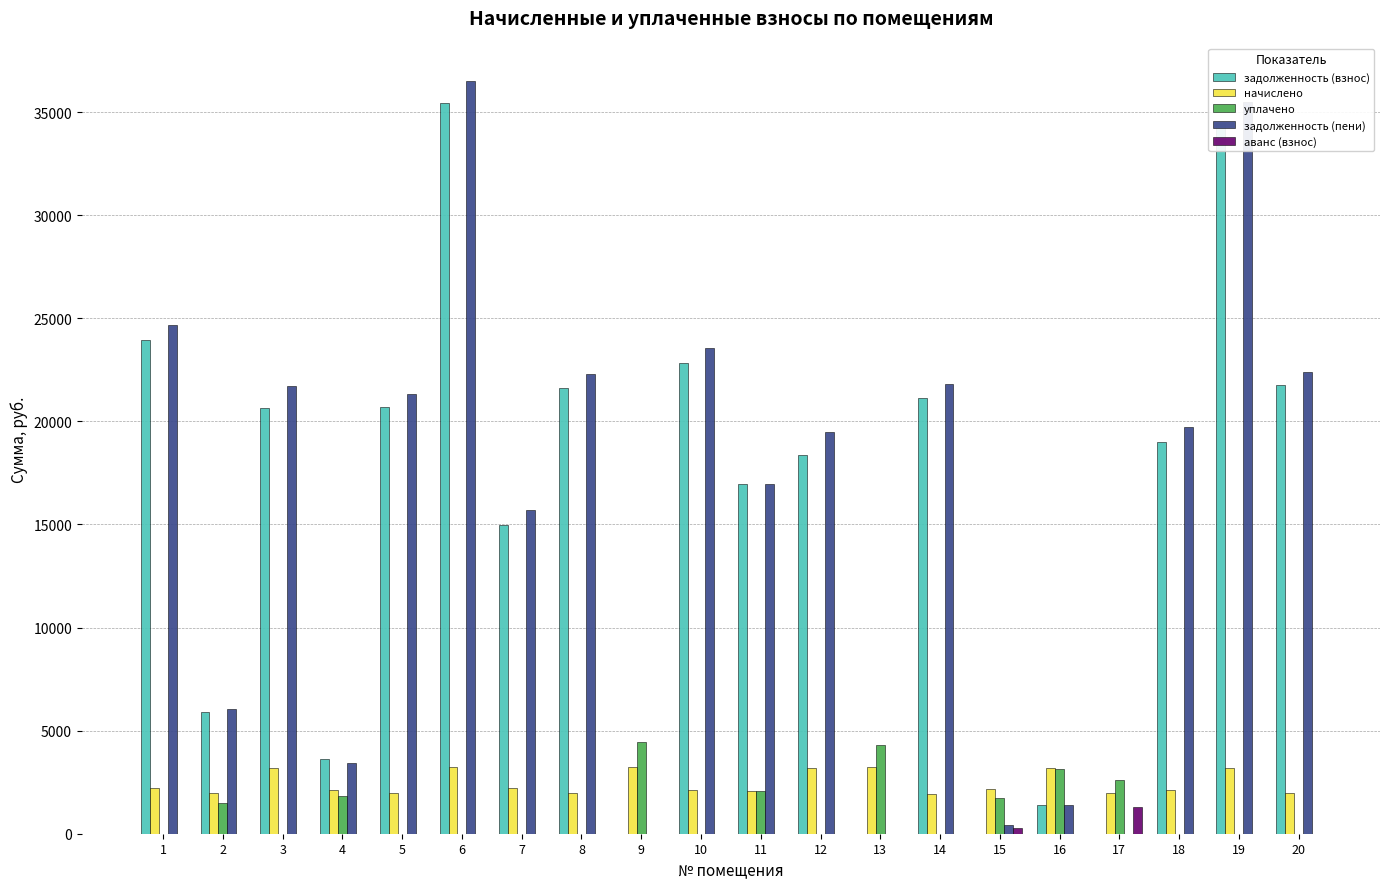

The value of задолженность (взнос) at 3 is 20639.9. True or false?

True